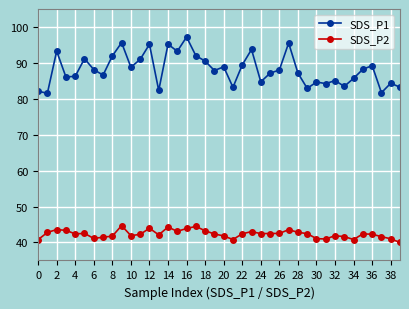

Which series has the widest spread of values?

SDS_P1